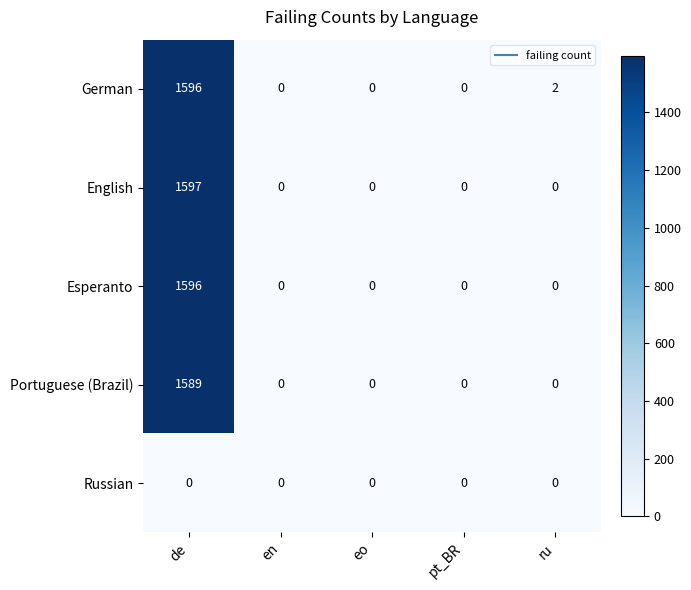

How many data points in Esperanto are above 0?

1